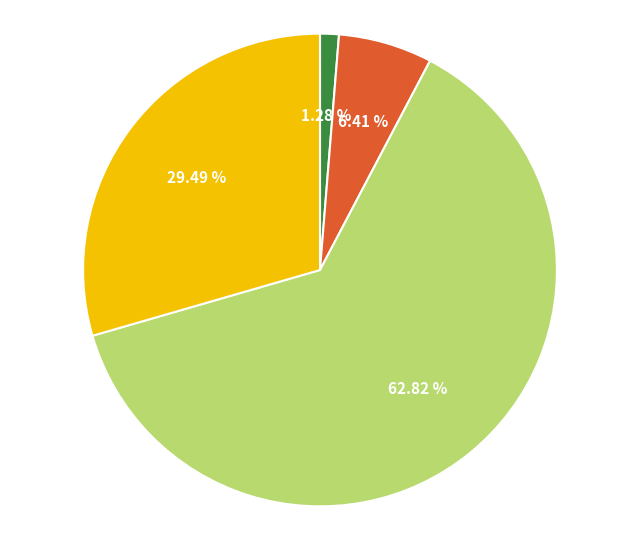

Is there any slice that represents more than half of the pie?

Yes